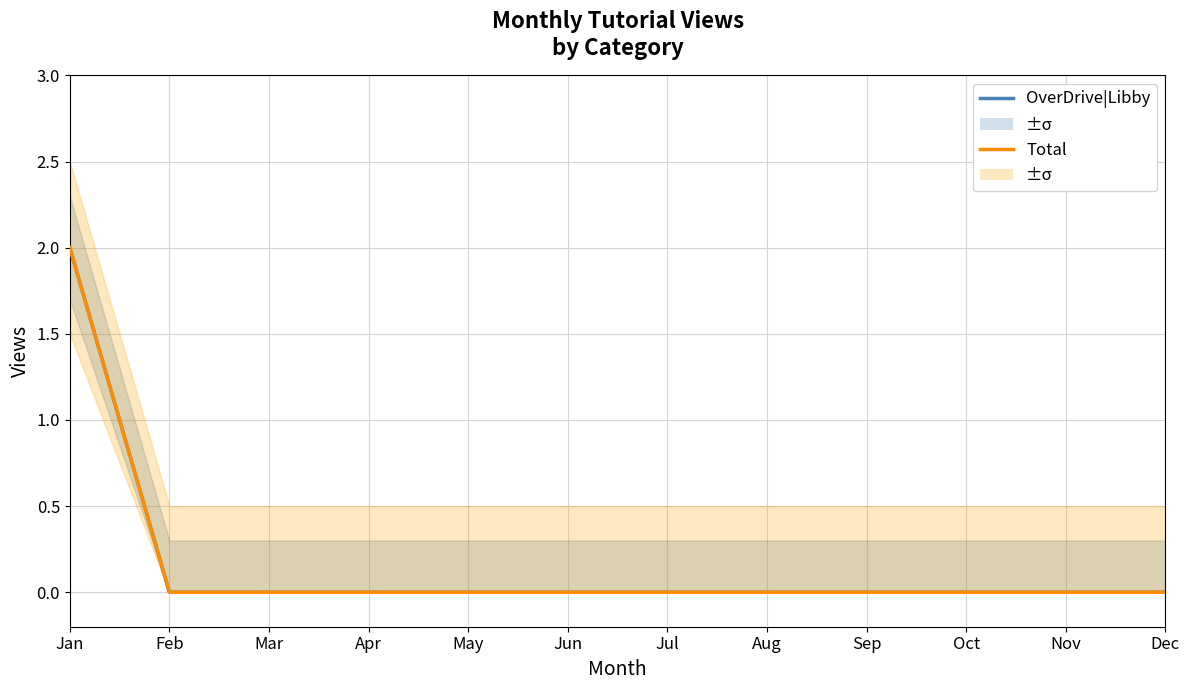

Is this an area chart (filled region under the line)?

No